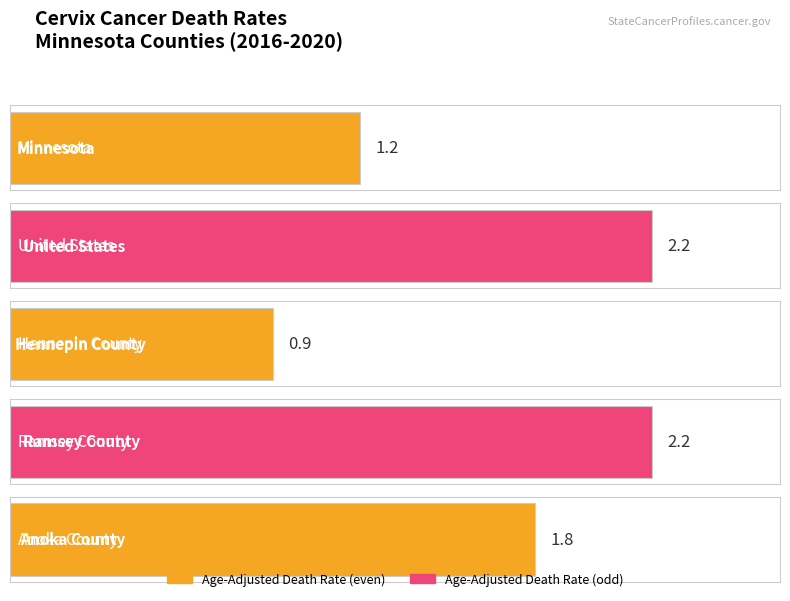

List the labels in order of value, smallest first.

Hennepin County, Minnesota, Anoka County, United States, Ramsey County